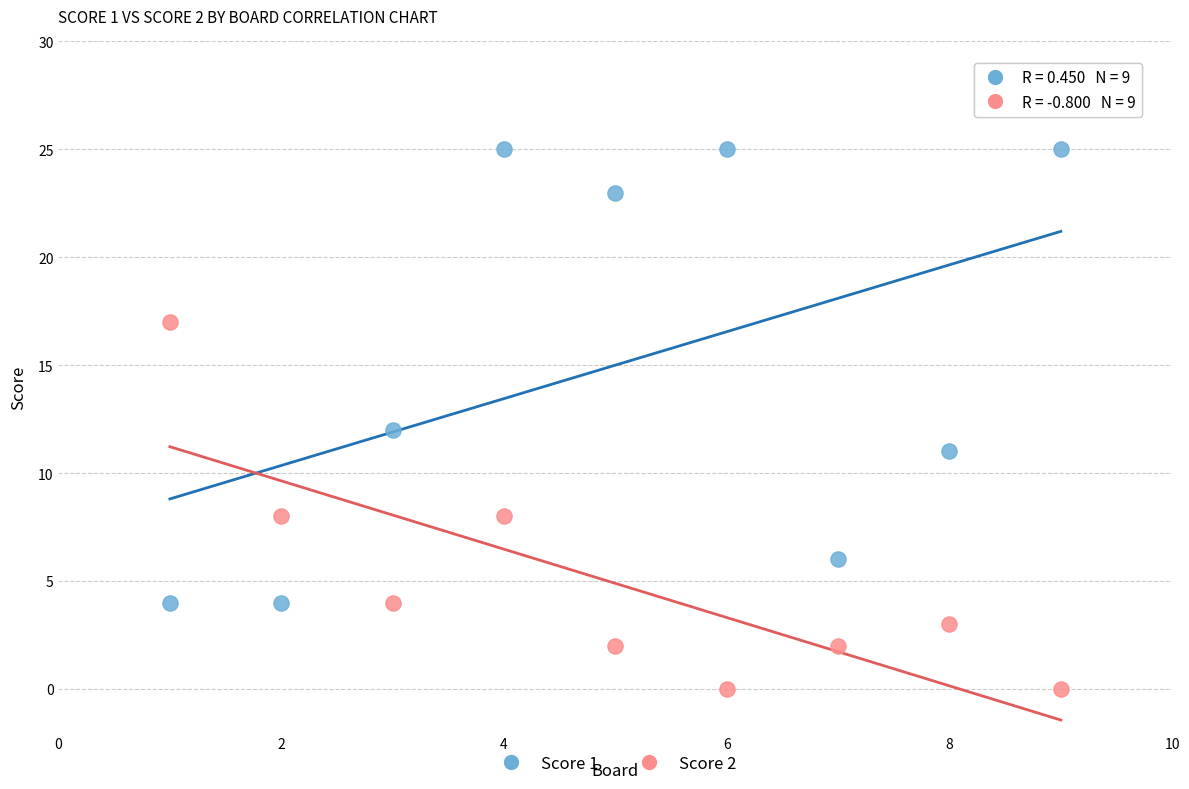

What is the X range (max minus min) for the scatter plot?

8